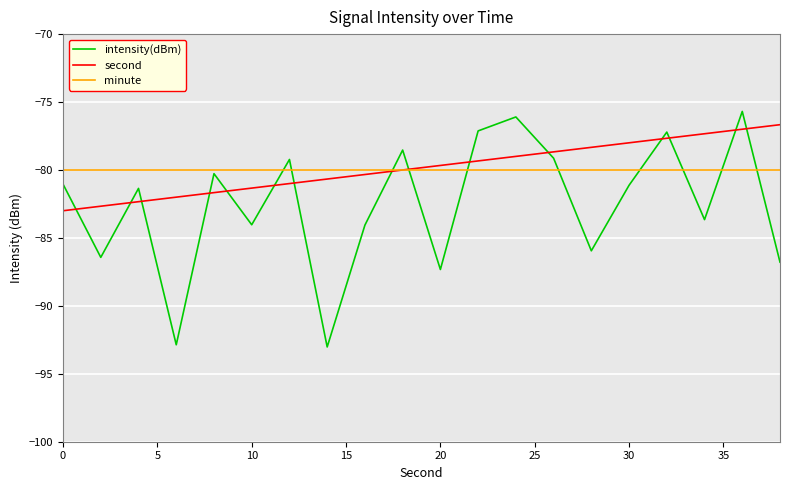

What is the lowest value of the minute series?

-80.0